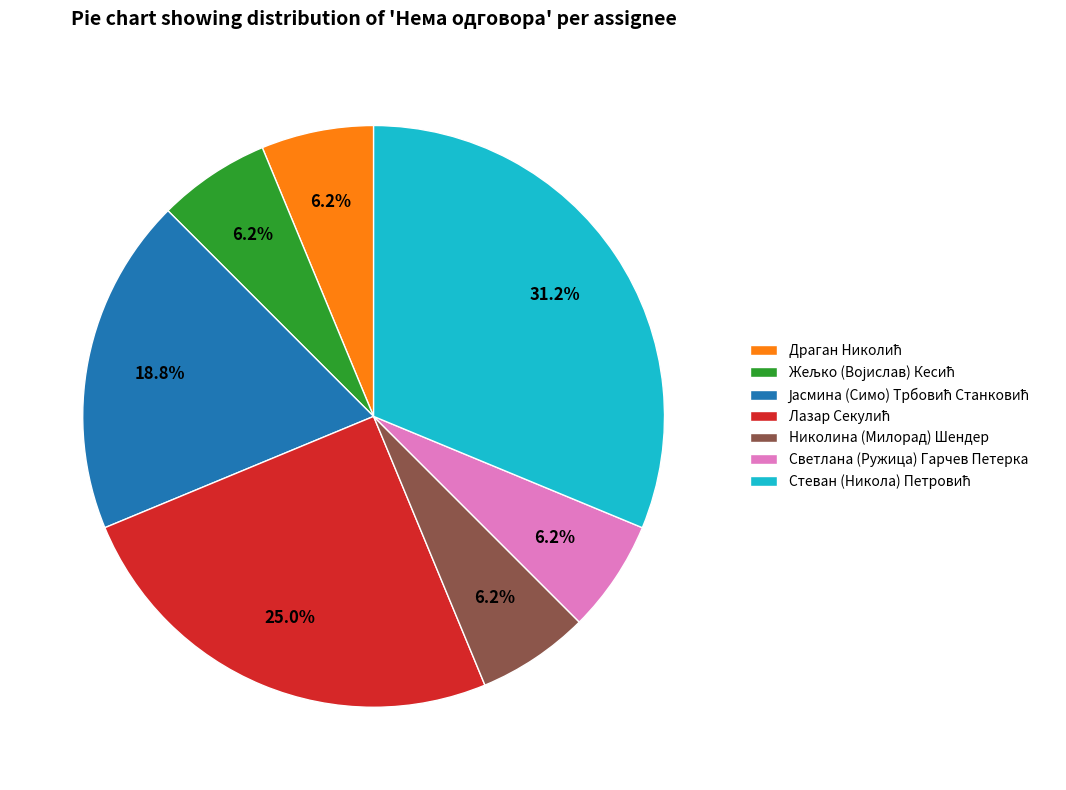

Is there a majority slice in this chart?

No